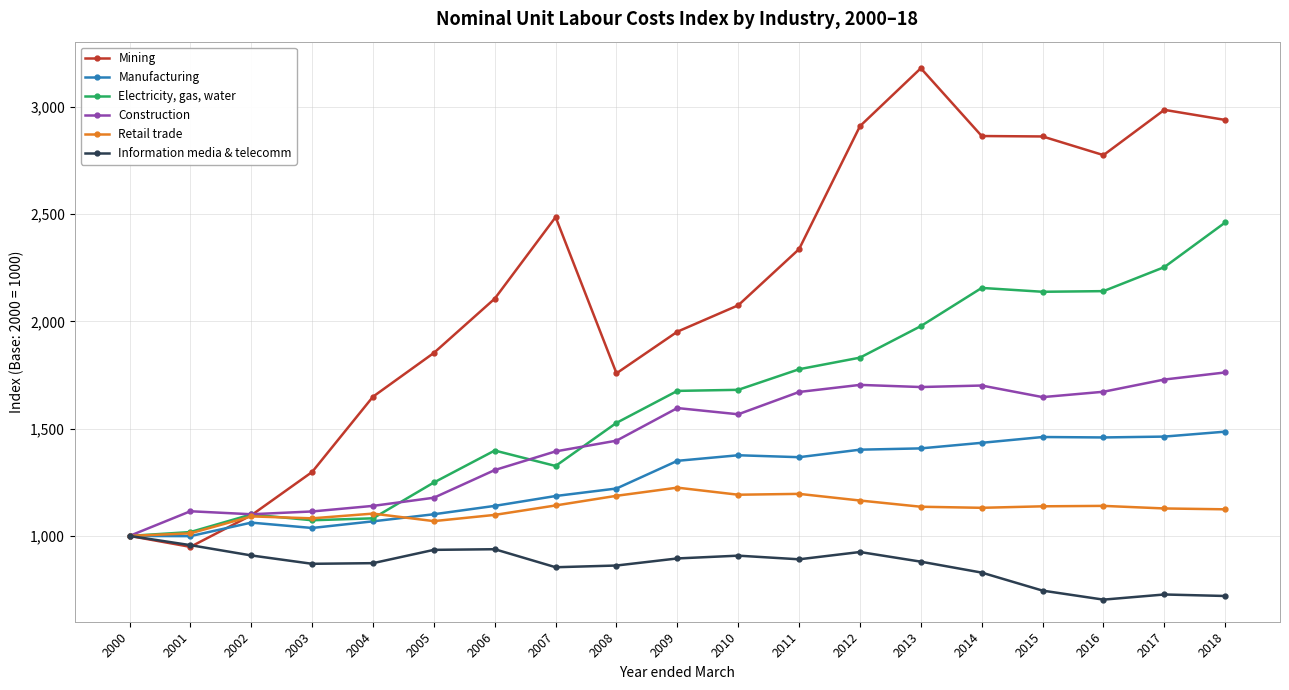

Where is Mining nearest to the value 2064?

2010